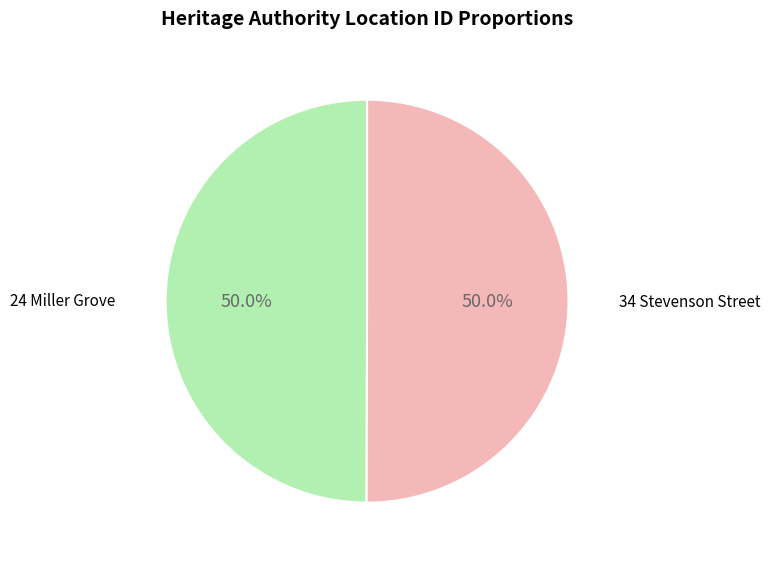

How many segments does this pie chart have?

2